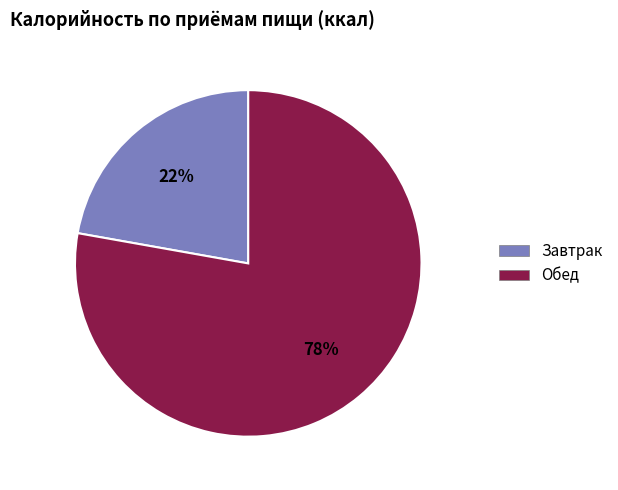

Does Обед represent more than half of the total?

Yes